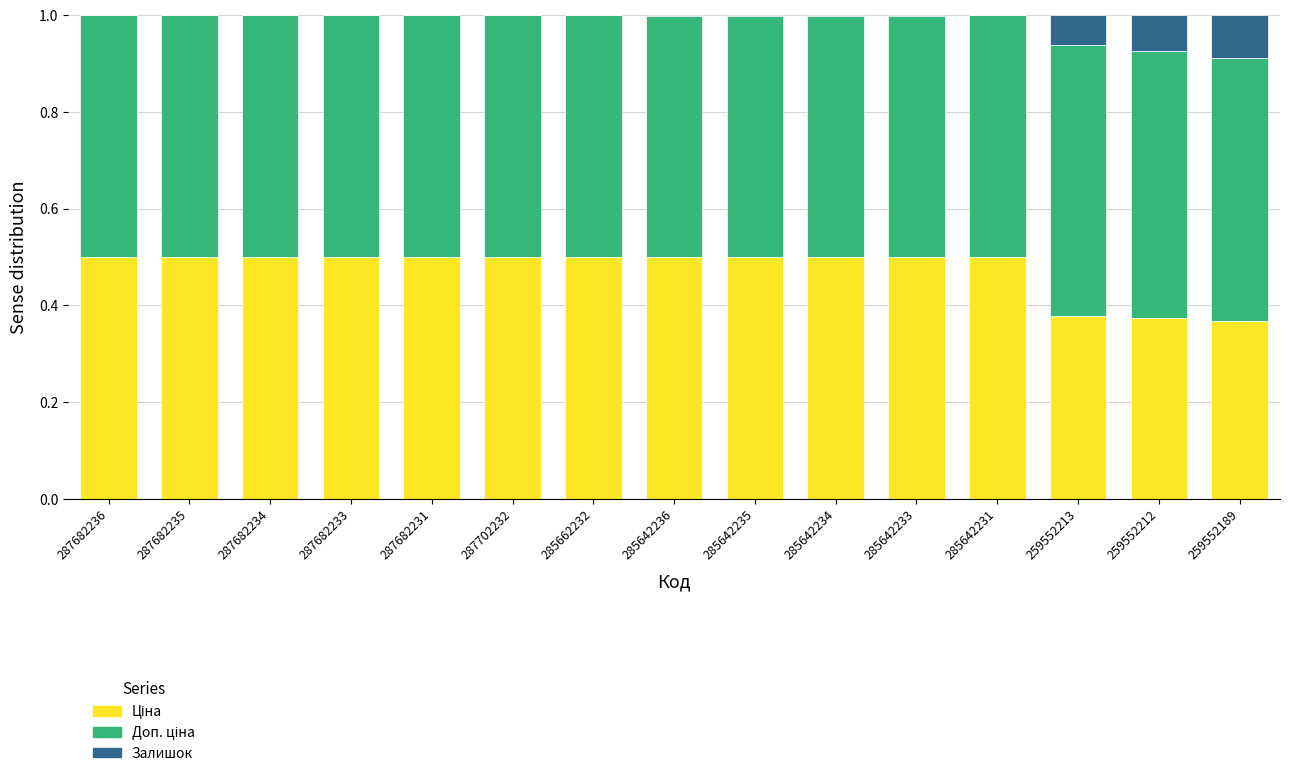

What is the total value across all series at 287682231?

1.0